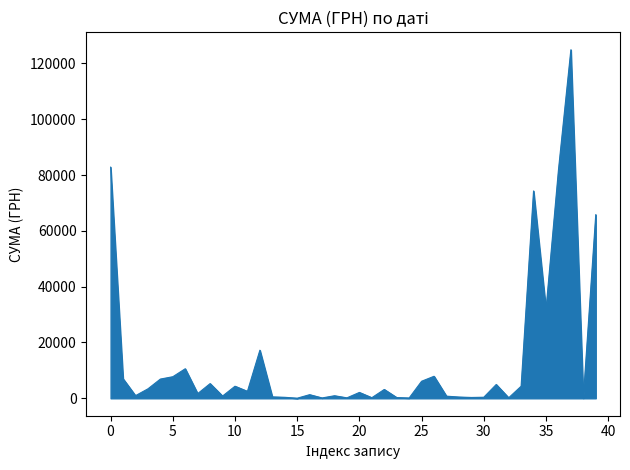

What is the maximum value shown in the chart?

124904.8